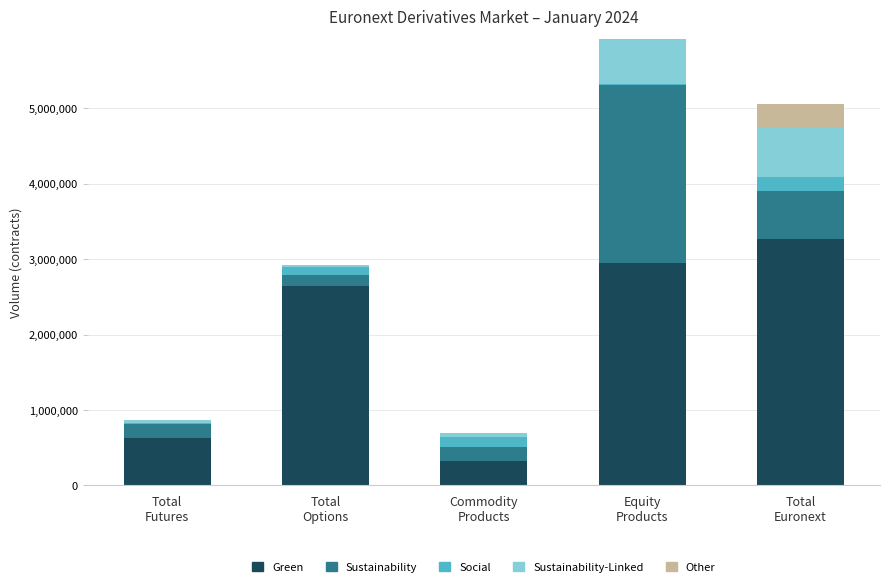

What is the maximum value for Green?

3272625